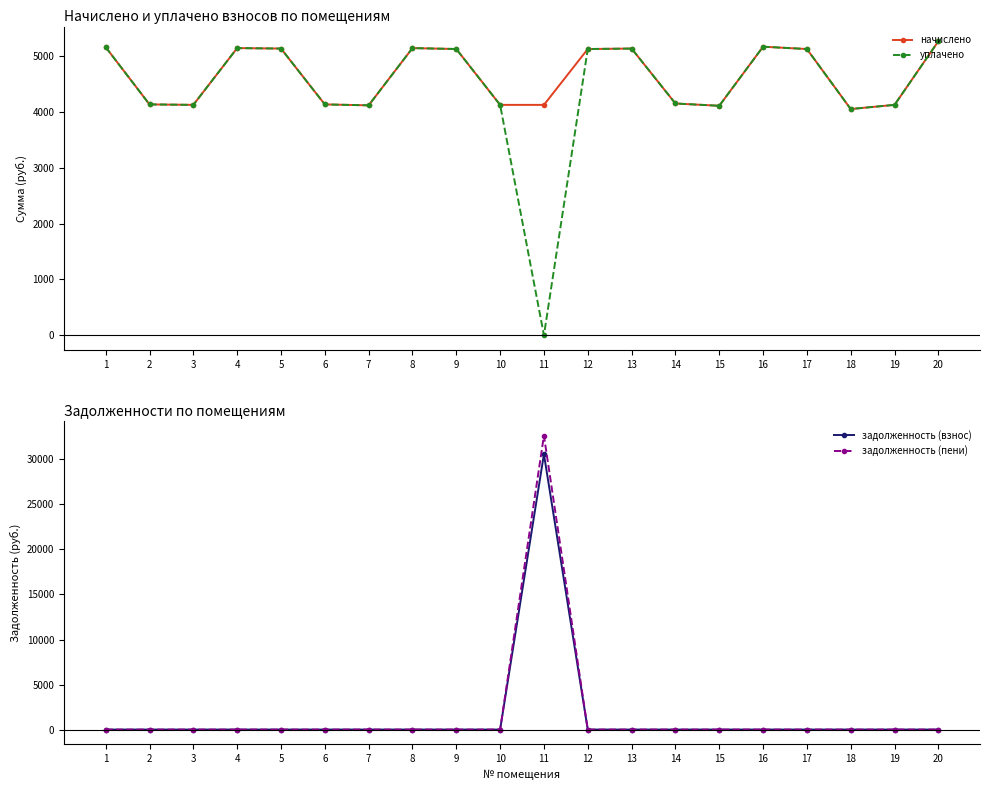

What is the highest value of the уплачено series?

5272.9